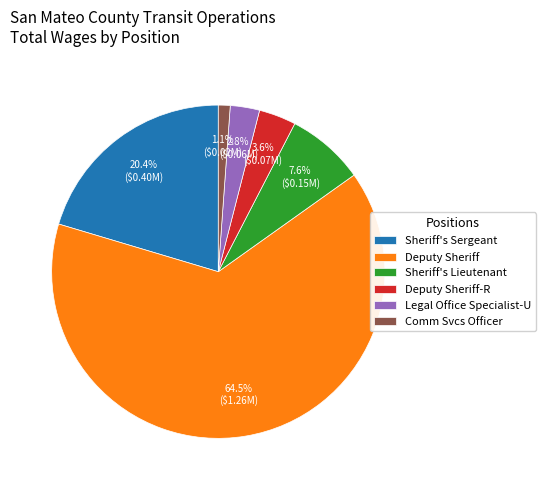

Approximately how many times larger is the value at Sheriff's Sergeant compared to Sheriff's Lieutenant?

2.7